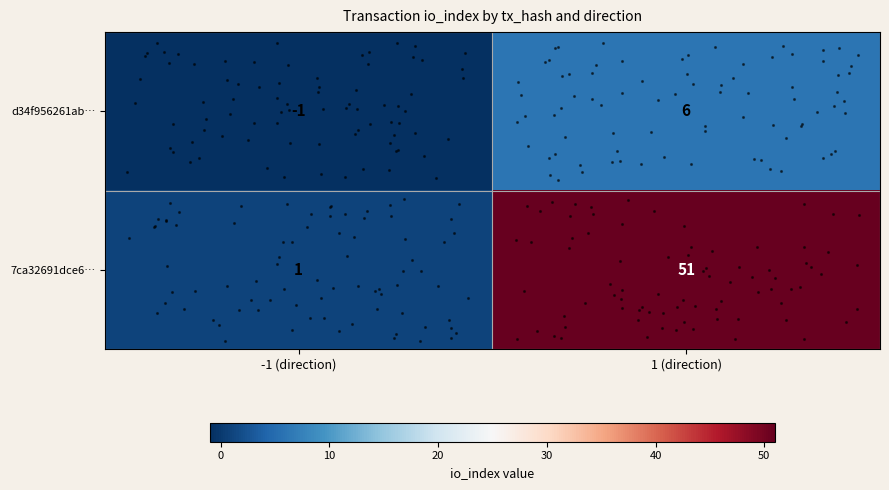

At which category is the sum across all series the highest?

1 (direction)